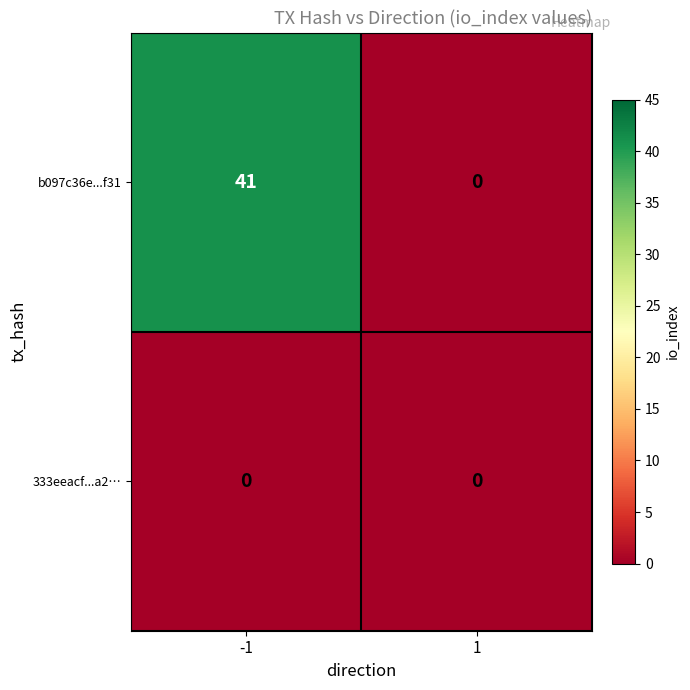

Rank the series by their average value, from highest to lowest.

b097c36e...f31, 333eeacf...a2…